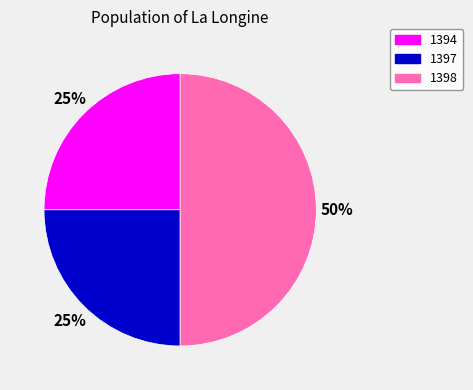

Does 1397 account for over 50% of the chart?

No